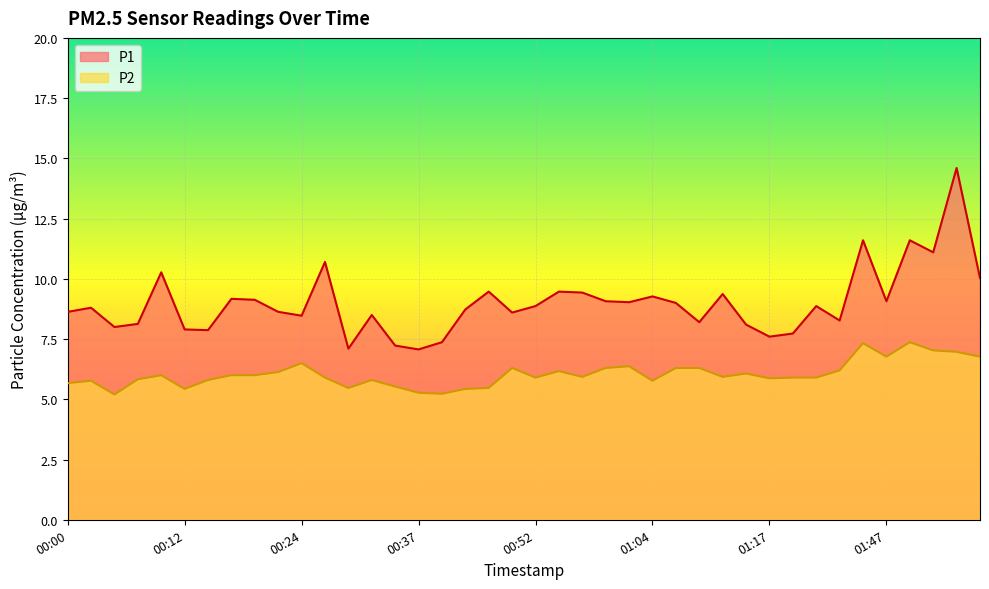

The P2 series shows 9.3 at 01:58. True or false?

False